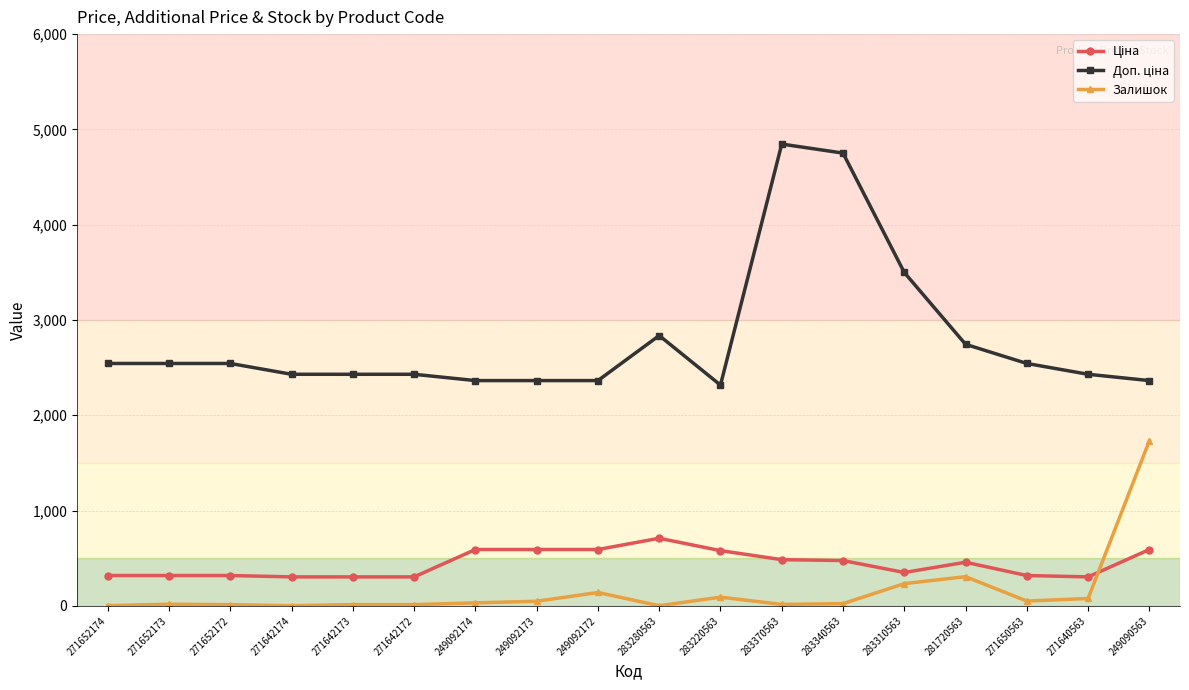

What is the spread (max minus min) of values at 283220563?

2225.6